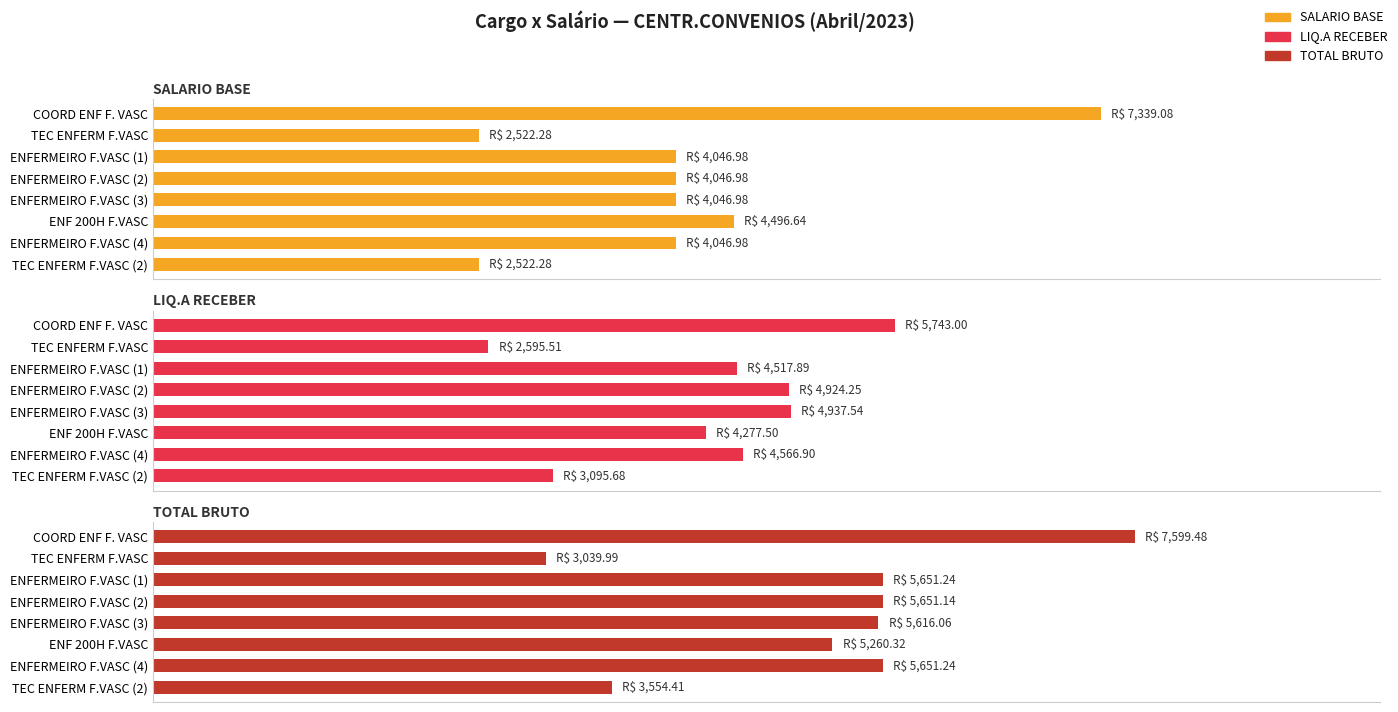

What is the difference between the maximum and minimum values in the TOTAL BRUTO series?

4559.5